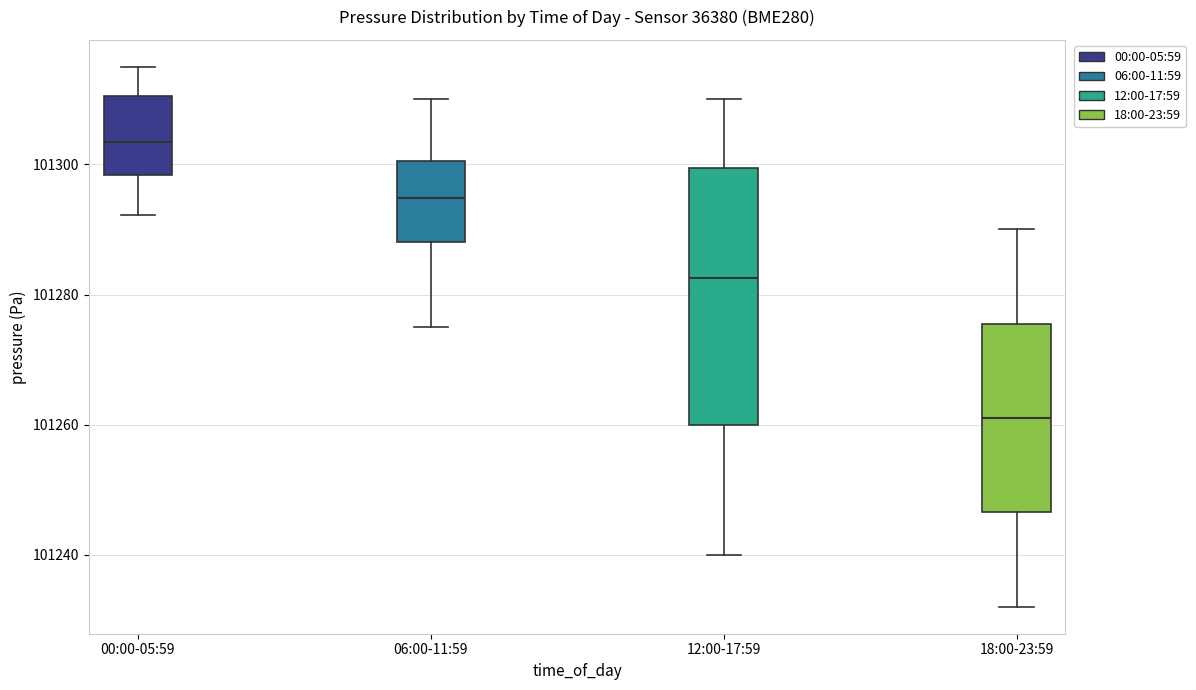

Which box is the tallest, from its lower edge to its upper edge?

12:00-17:59